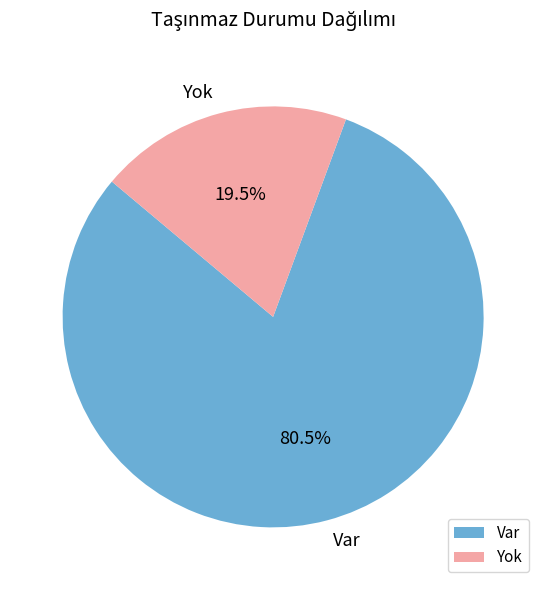

How many slices are in this pie chart?

2